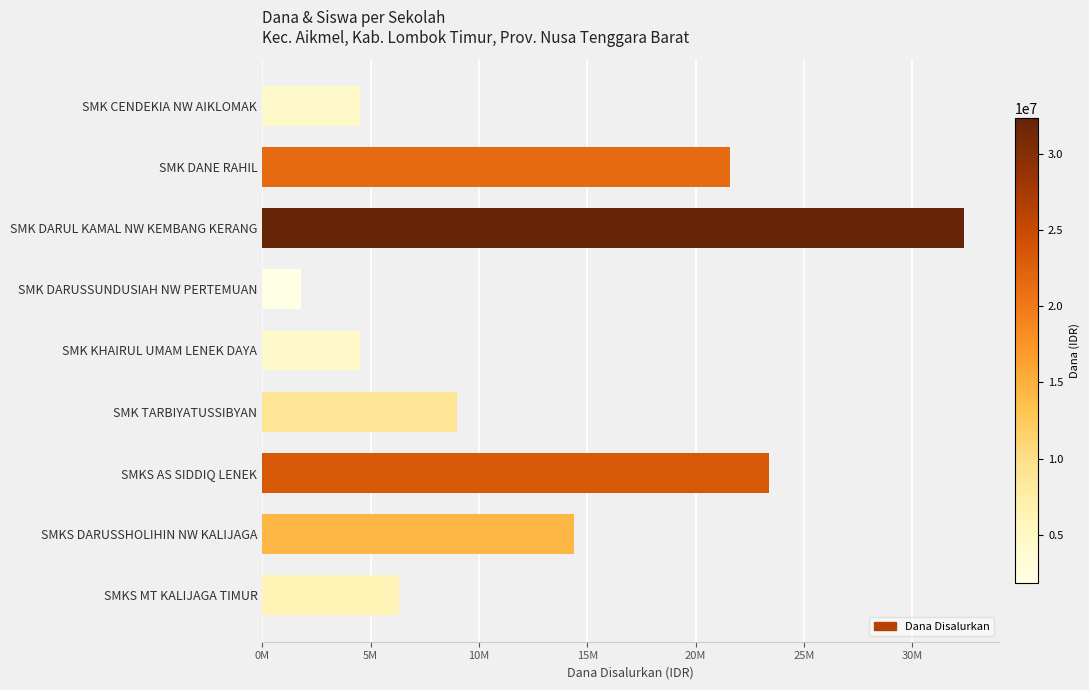

What is the maximum value shown in the chart?

32400000